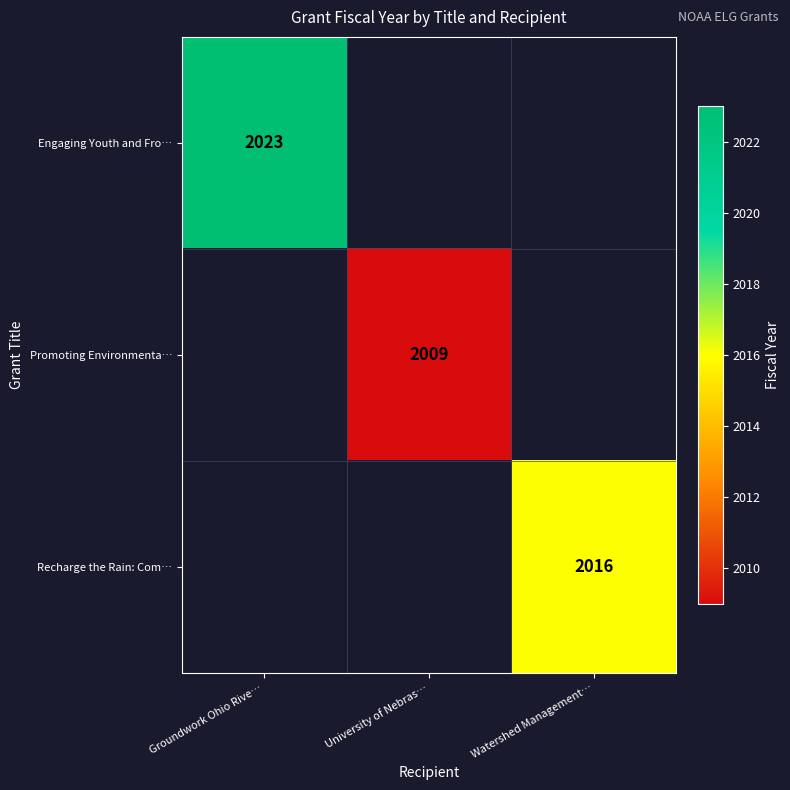

At which category does the chart reach its peak across all series?

Groundwork Ohio Rive…